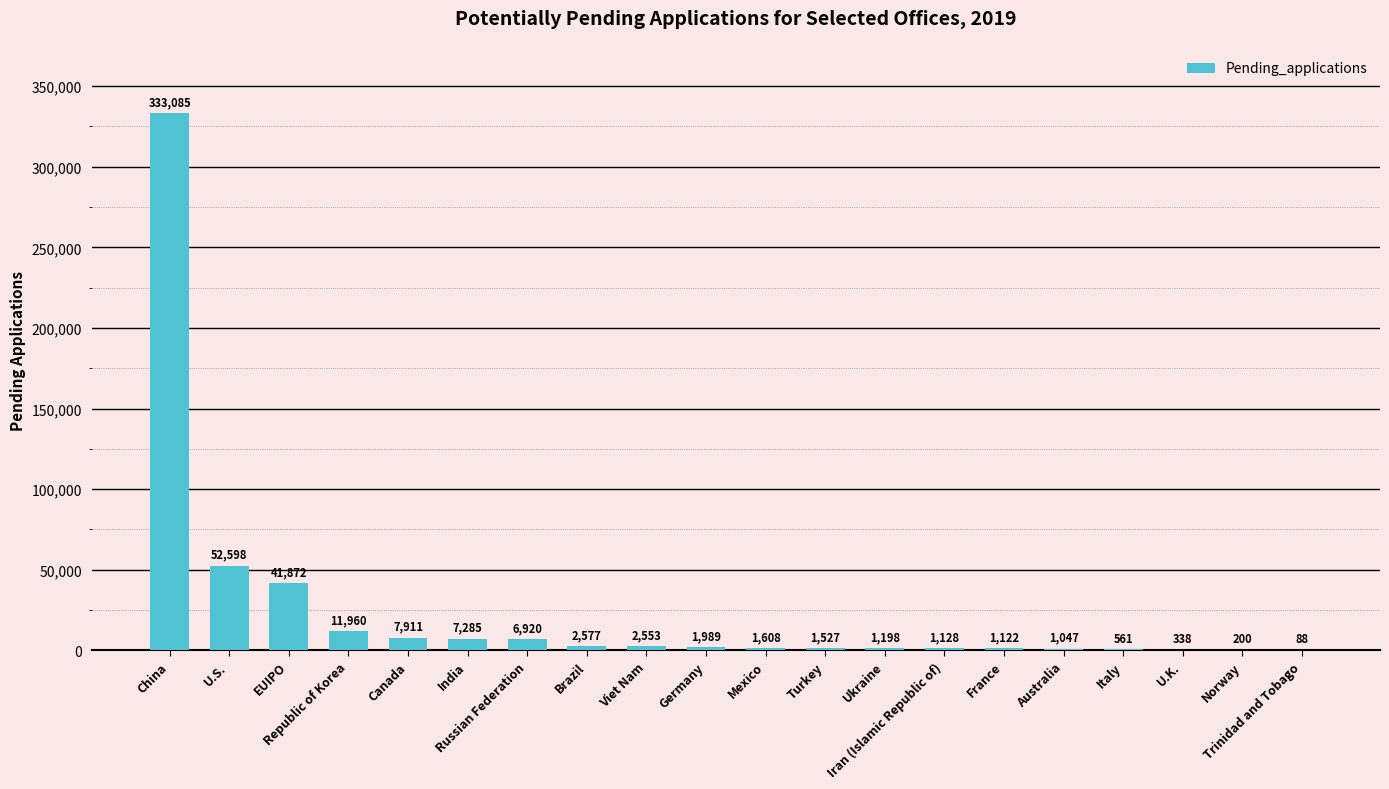

What is the maximum value shown in the chart?

333085